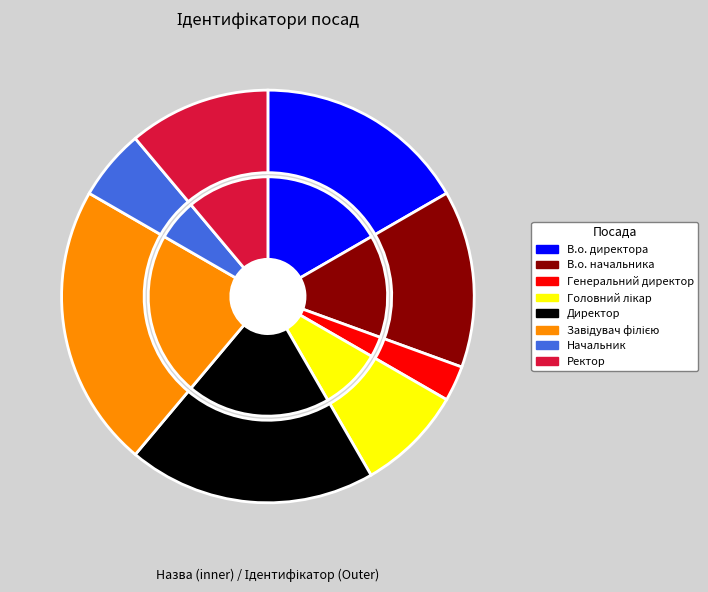

How many segments does this pie chart have?

8